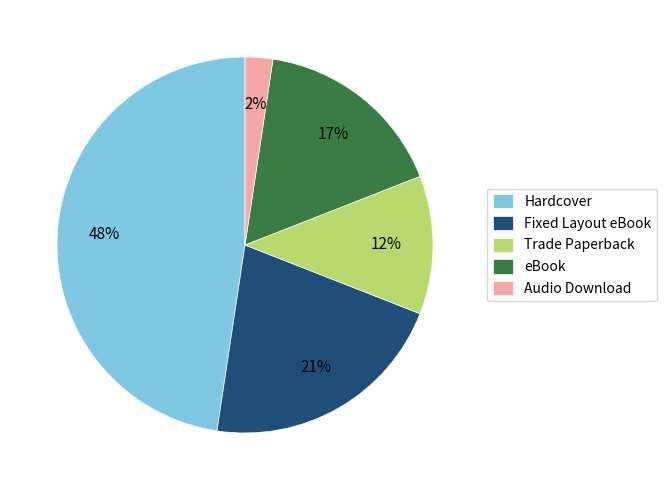

Between Audio Download and Hardcover, which is larger?

Hardcover